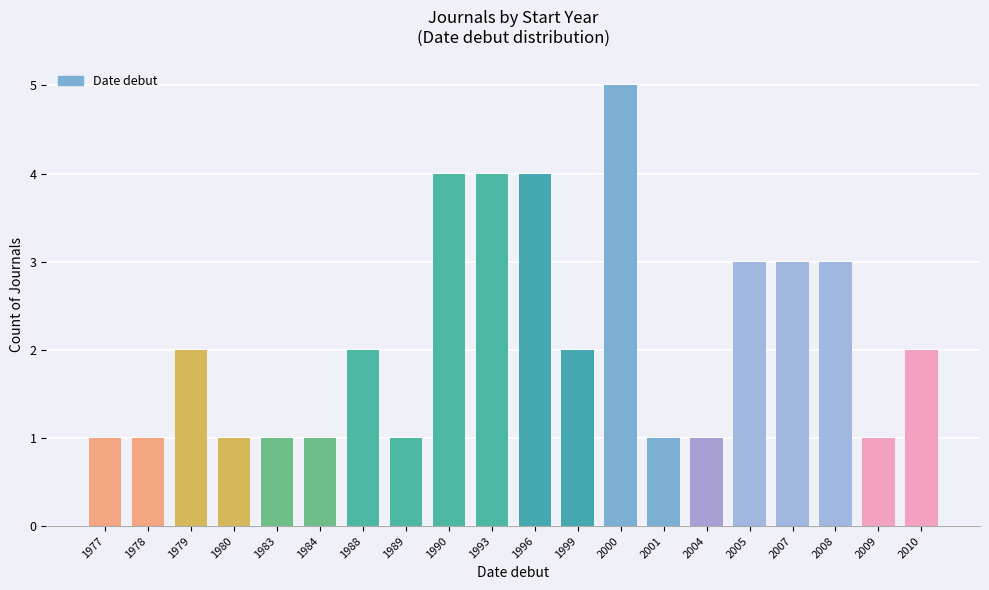

The chart shows a value of 2 at 1989. True or false?

False